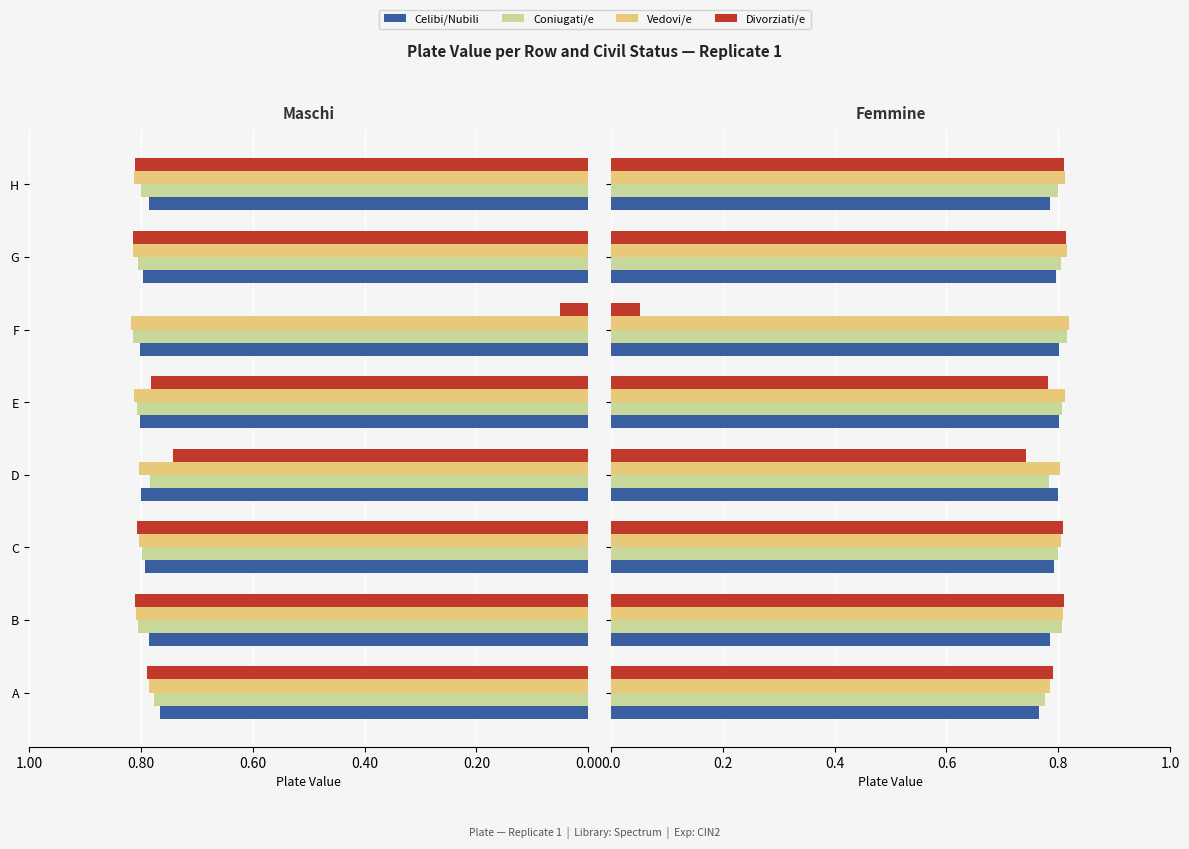

What value does the Vedovi/e series have at G?

0.8